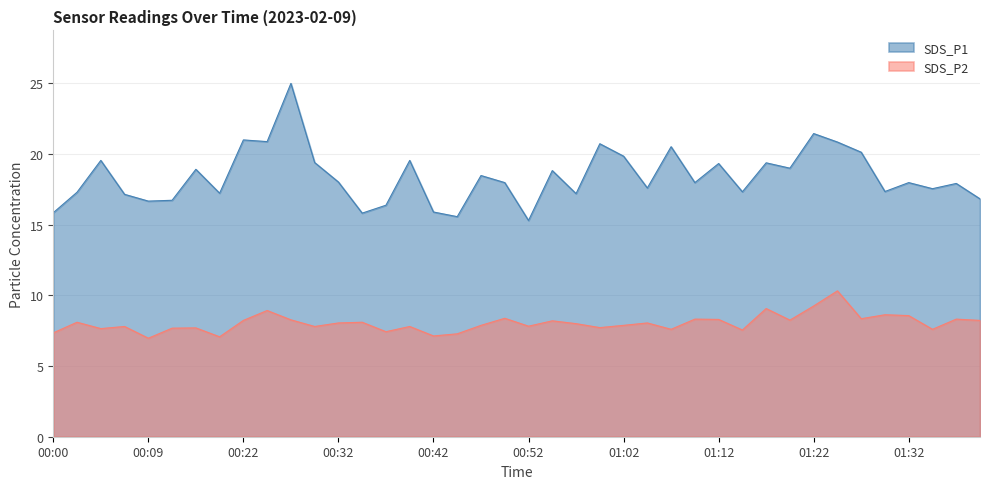

The value of SDS_P1 at 00:15 is 16.7. True or false?

True